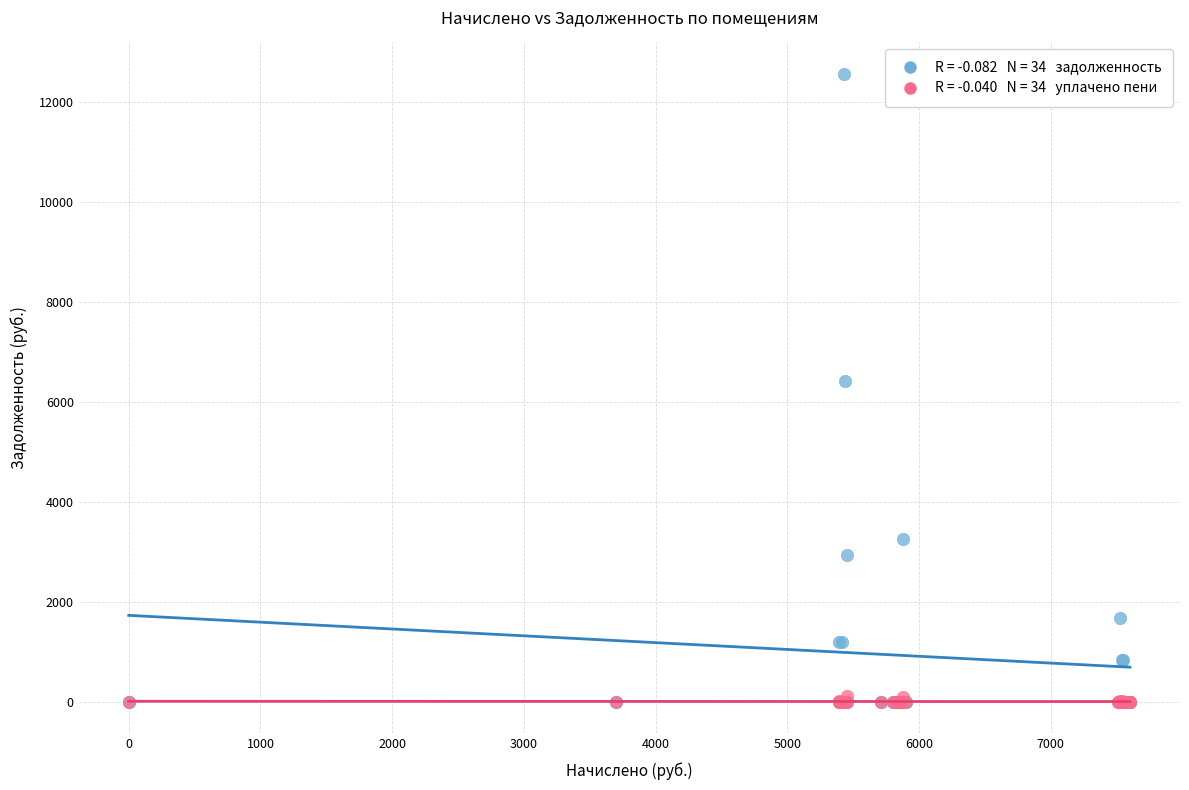

Across all series, what Y value is closest to 6285?

6429.8